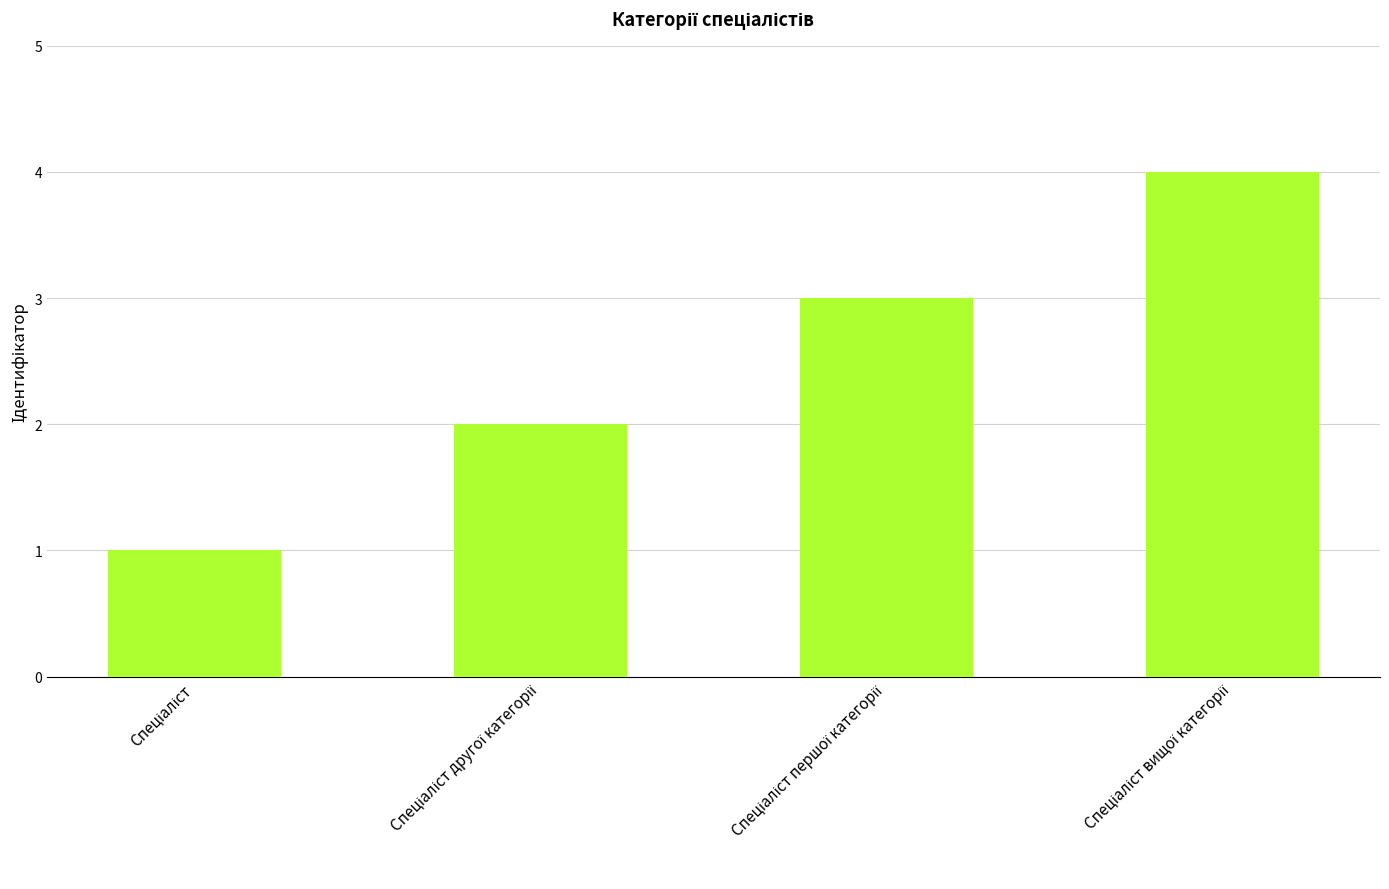

What is the difference between the maximum and minimum values?

3